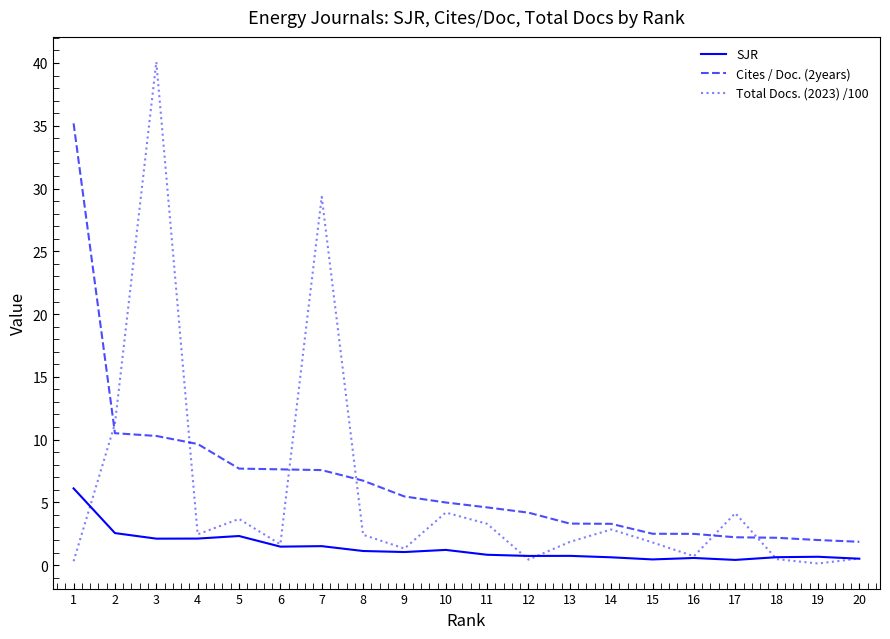

At which category does the chart reach its peak across all series?

3